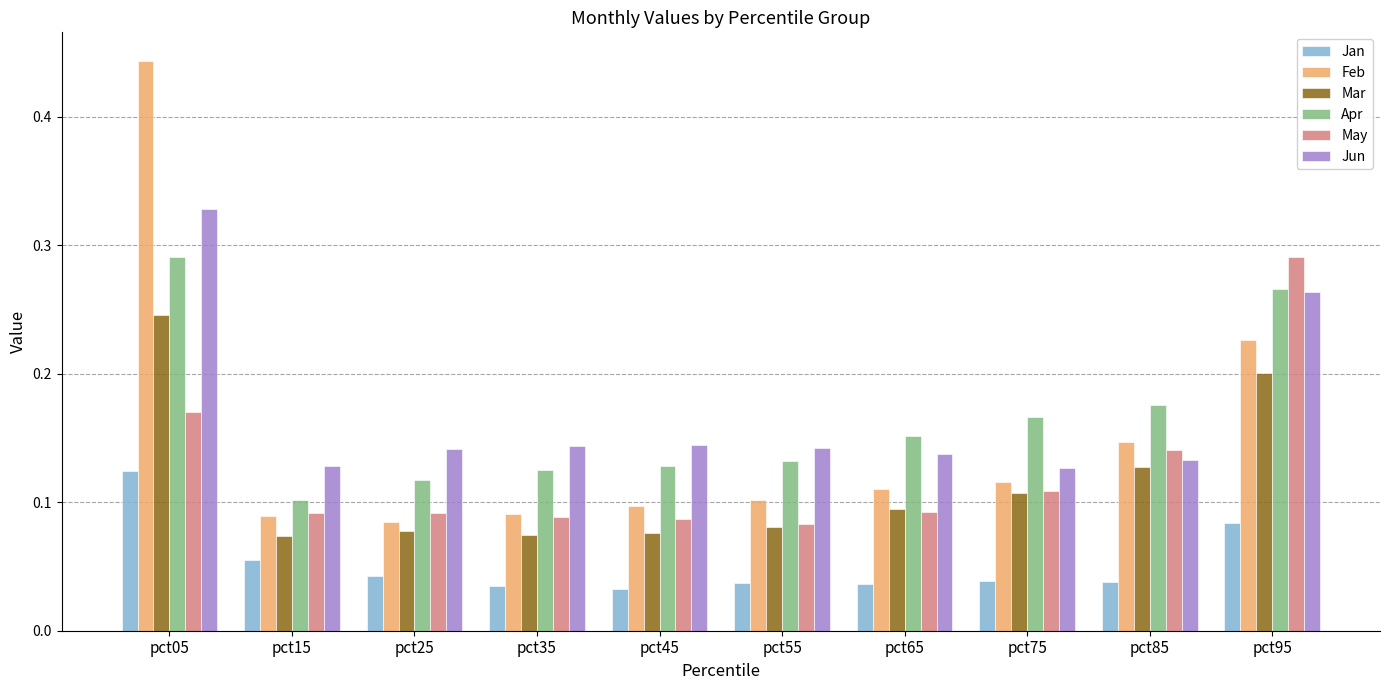

What is the sum of all Jan values?

0.5